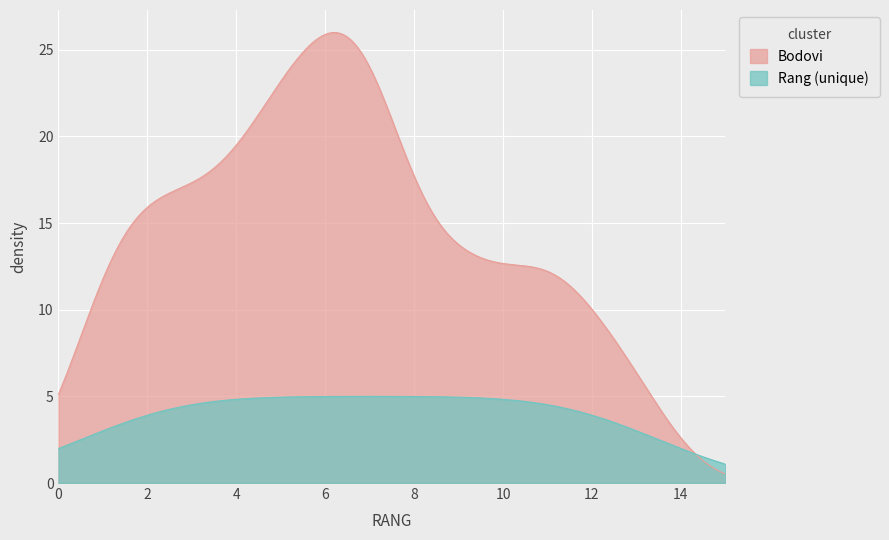

List the series in order of their peak value, highest first.

Bodovi, Rang (unique)